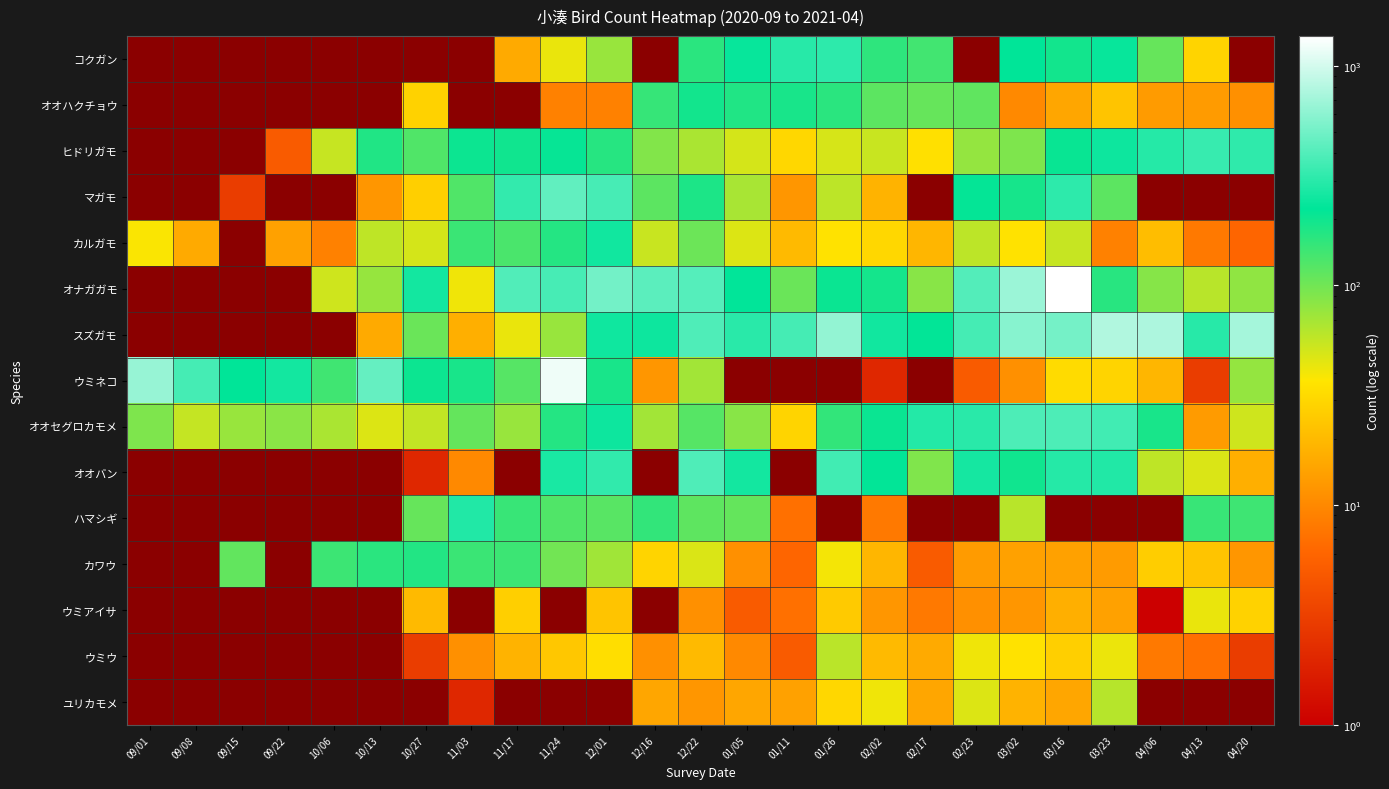

How many series are shown in this chart?

15